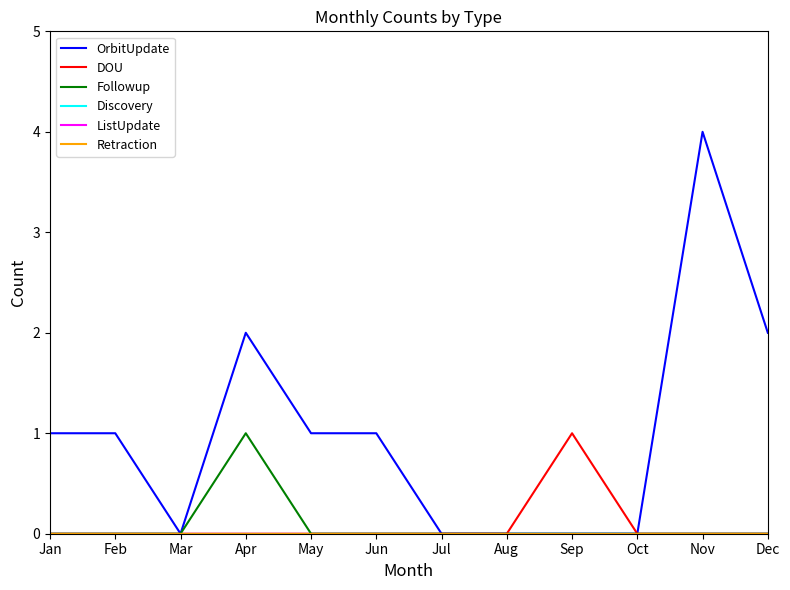

Does the chart display data point markers on the line(s)?

No